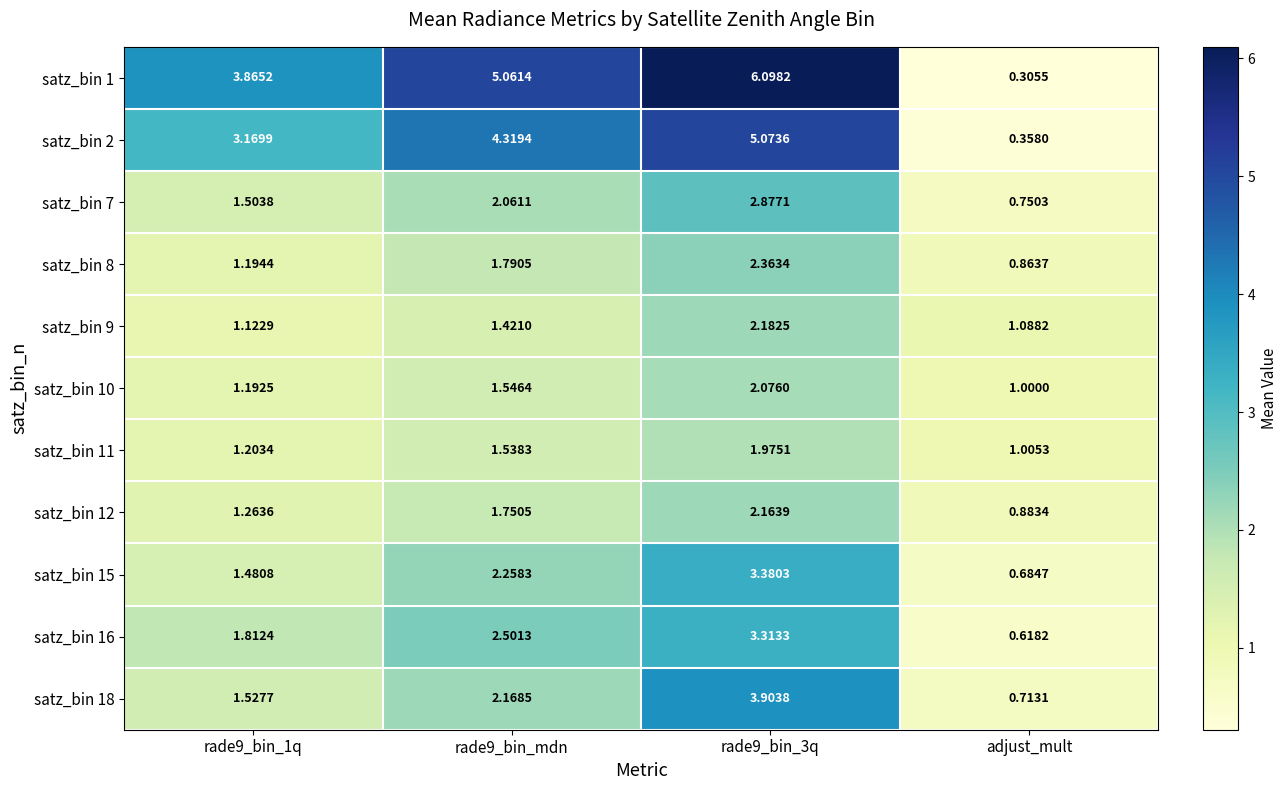

Which label corresponds to the smallest value in the chart?

adjust_mult